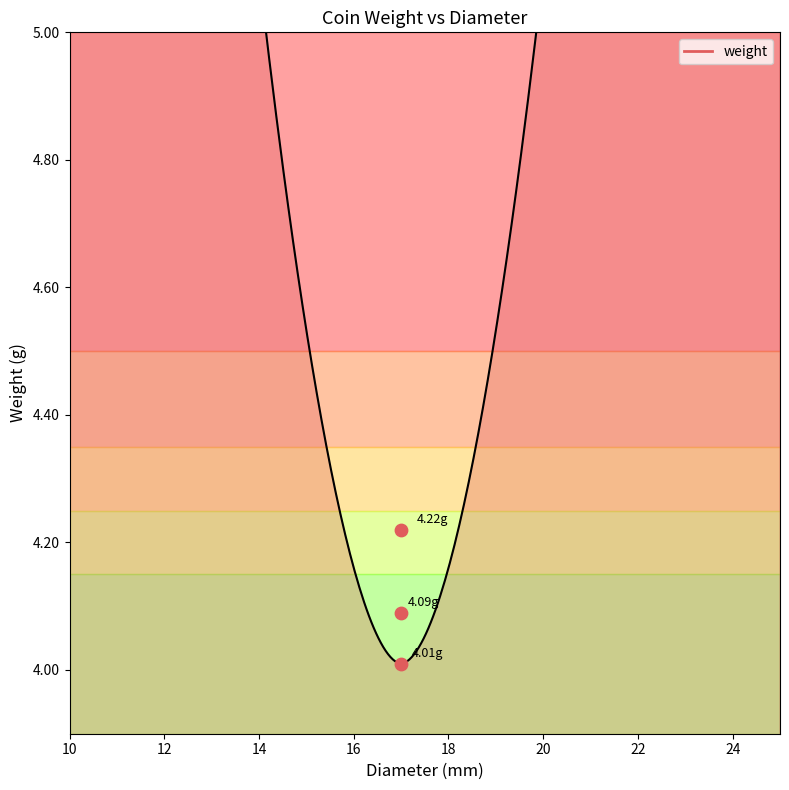

What is the change in value from 17 to 17?

-0.1